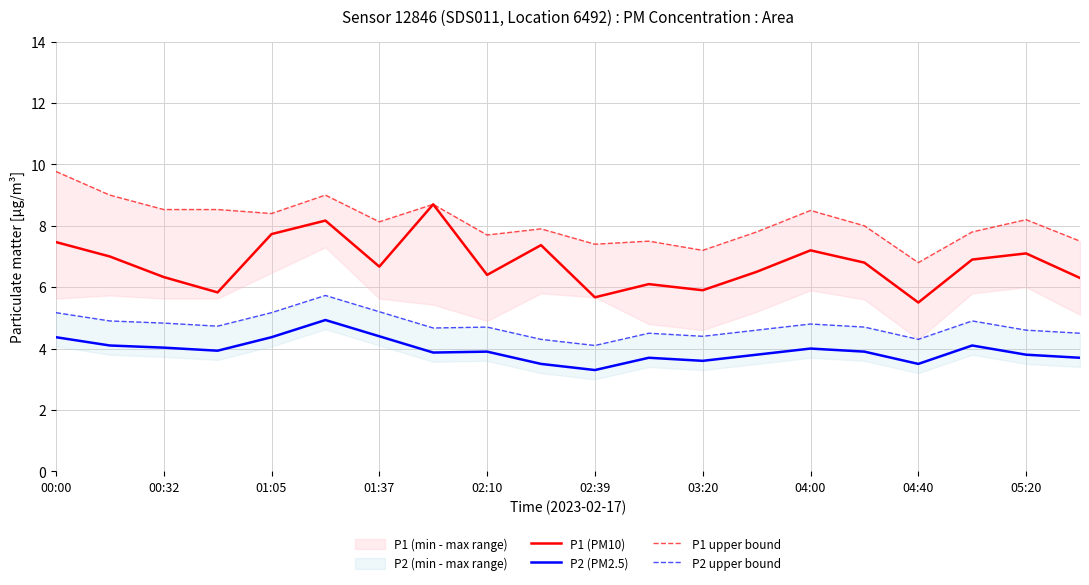

How many lines are shown in the chart?

4